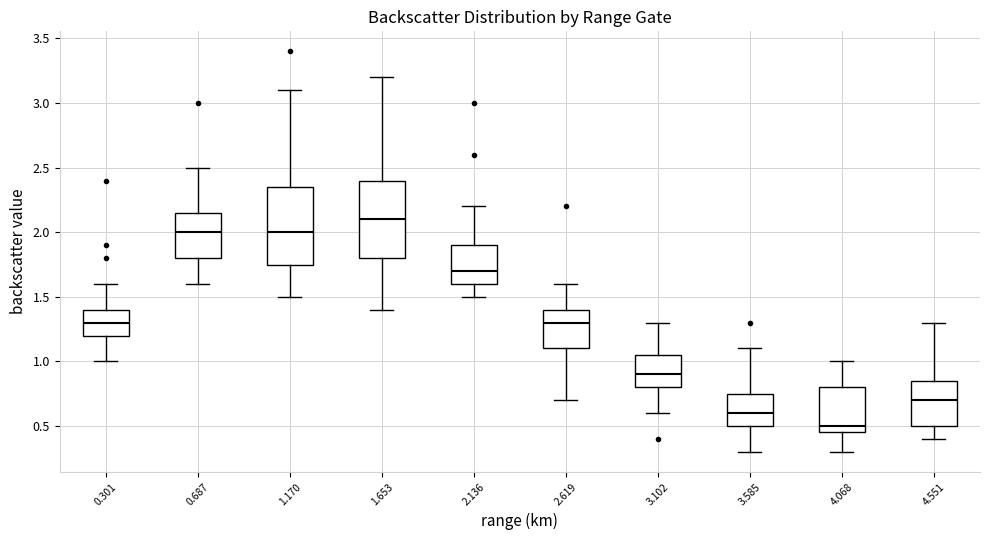

Reading left to right, read every box against the y-axis: the position of its median line, the range the box covers, and the ends of its whiskers. The values are not printed on the chart, so give them approximately, as read against the axis.

0.301: median 1.30, box 1.20 to 1.40, whiskers 1.00 to 1.60
0.687: median 2.00, box 1.80 to 2.15, whiskers 1.60 to 2.50
1.170: median 2.00, box 1.75 to 2.35, whiskers 1.50 to 3.10
1.653: median 2.10, box 1.80 to 2.40, whiskers 1.40 to 3.20
2.136: median 1.70, box 1.60 to 1.90, whiskers 1.50 to 2.20
2.619: median 1.30, box 1.10 to 1.40, whiskers 0.70 to 1.60
3.102: median 0.90, box 0.80 to 1.05, whiskers 0.60 to 1.30
3.585: median 0.60, box 0.50 to 0.75, whiskers 0.30 to 1.10
4.068: median 0.50, box 0.45 to 0.80, whiskers 0.30 to 1.00
4.551: median 0.70, box 0.50 to 0.85, whiskers 0.40 to 1.30